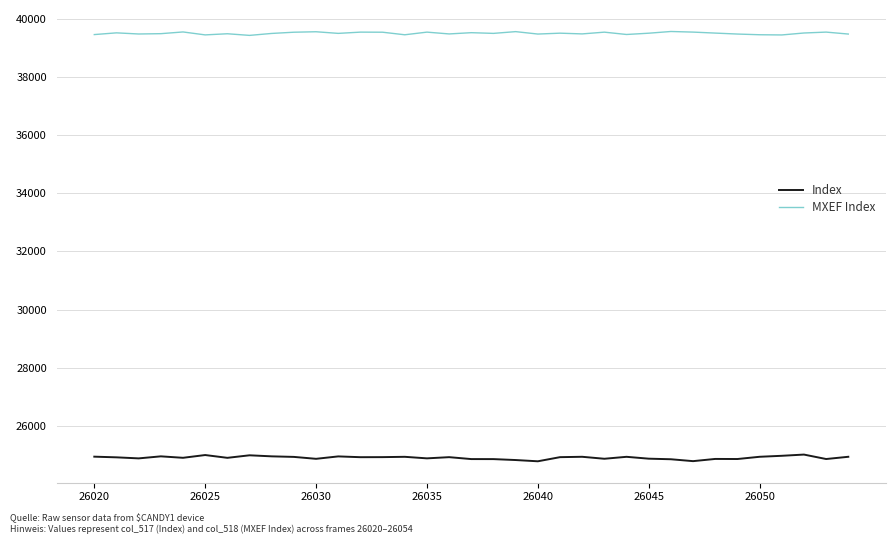

What is the minimum value for MXEF Index?

39434